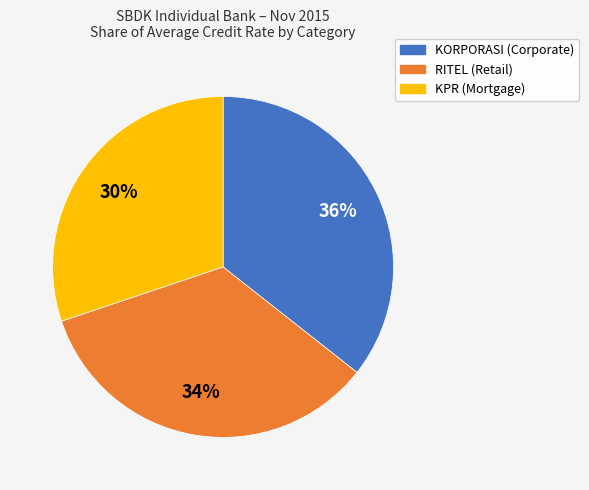

Count the number of slices in the pie.

3